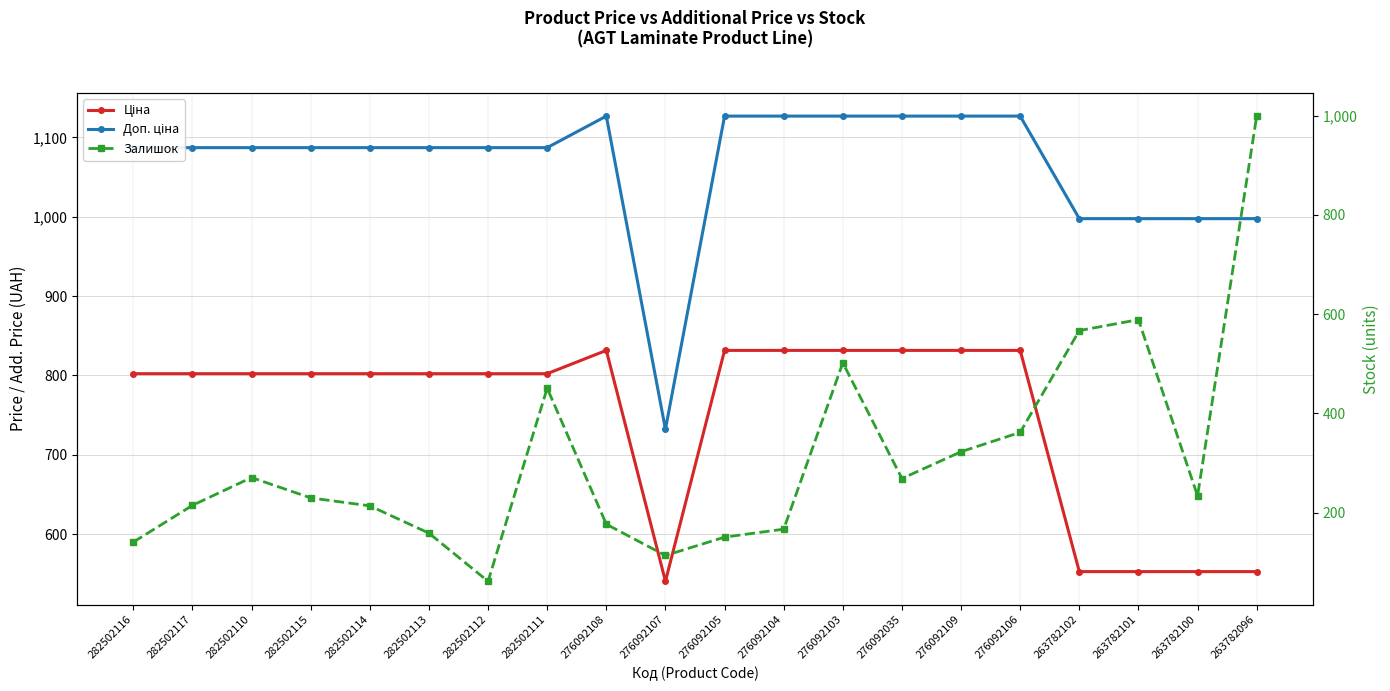

What position from the right is 282502111?

13